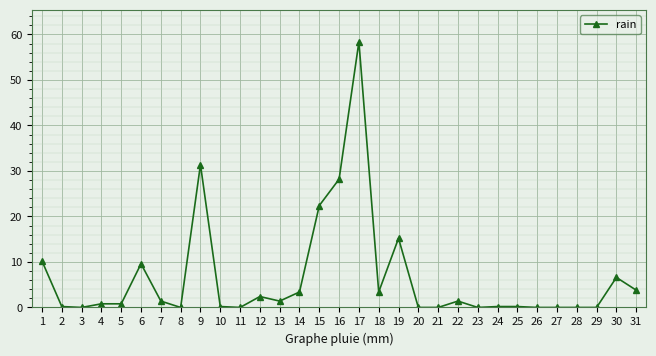

What is the average value?

6.5